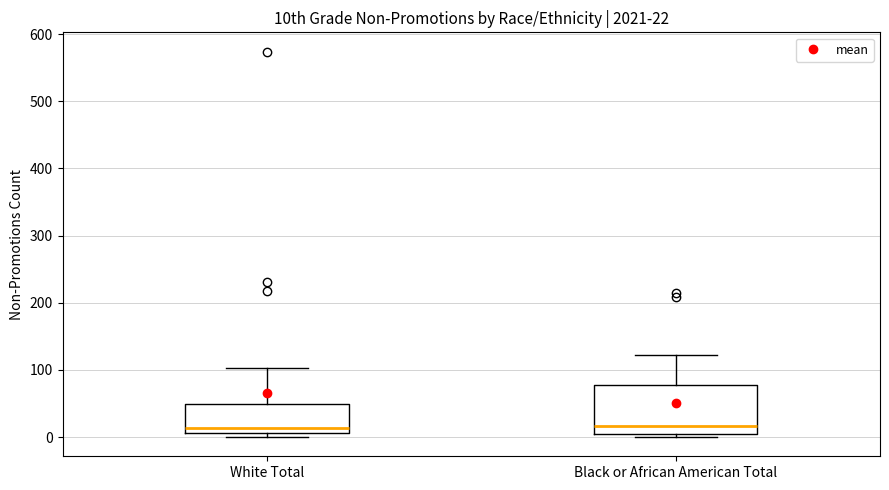

Which box is the tallest, from its lower edge to its upper edge?

Black or African American Total